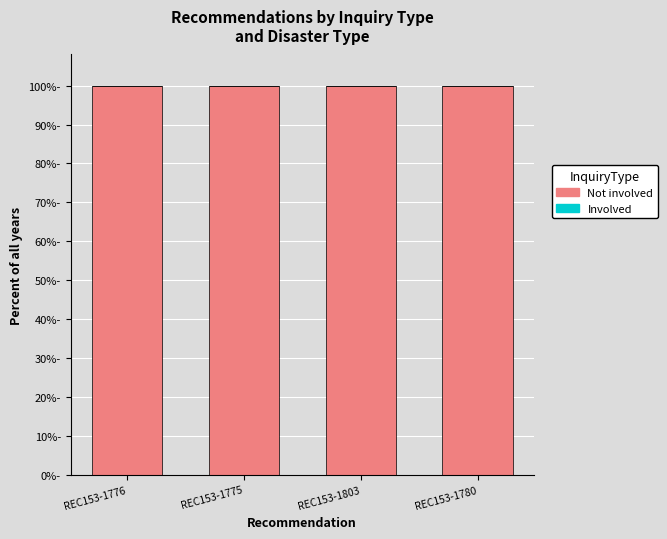

At REC153-1780, list the series in order from largest to smallest.

Not involved, Involved